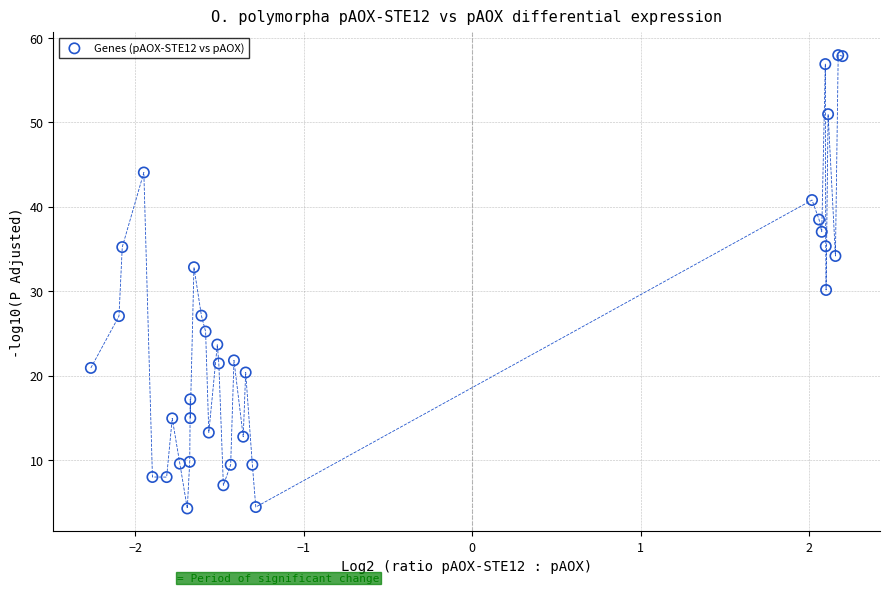

What Y value in the scatter plot is closest to 31?

30.1